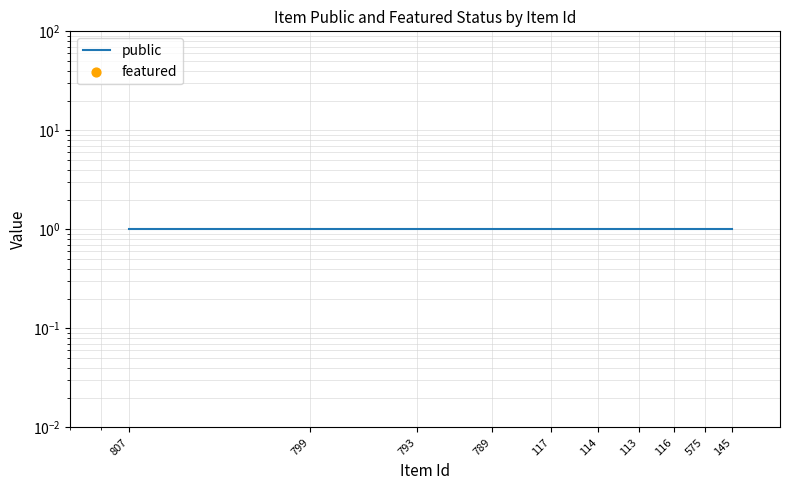

Which series has the largest total across all categories?

public